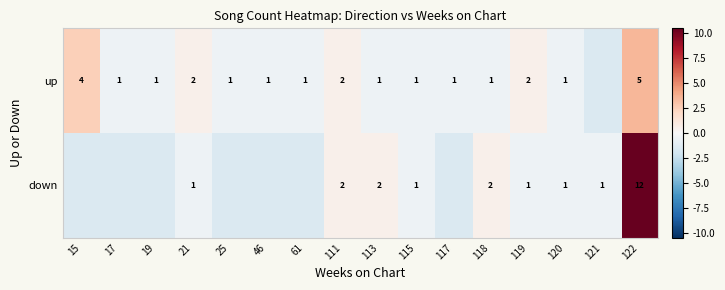

What is the spread (max minus min) of values at 117?

1.0